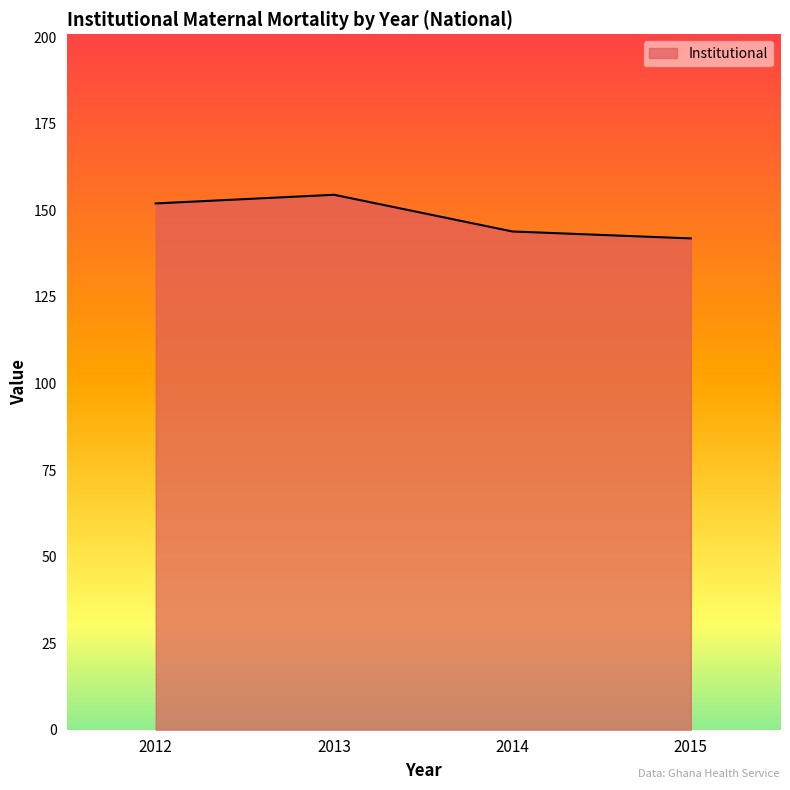

What is the maximum value shown in the chart?

154.5